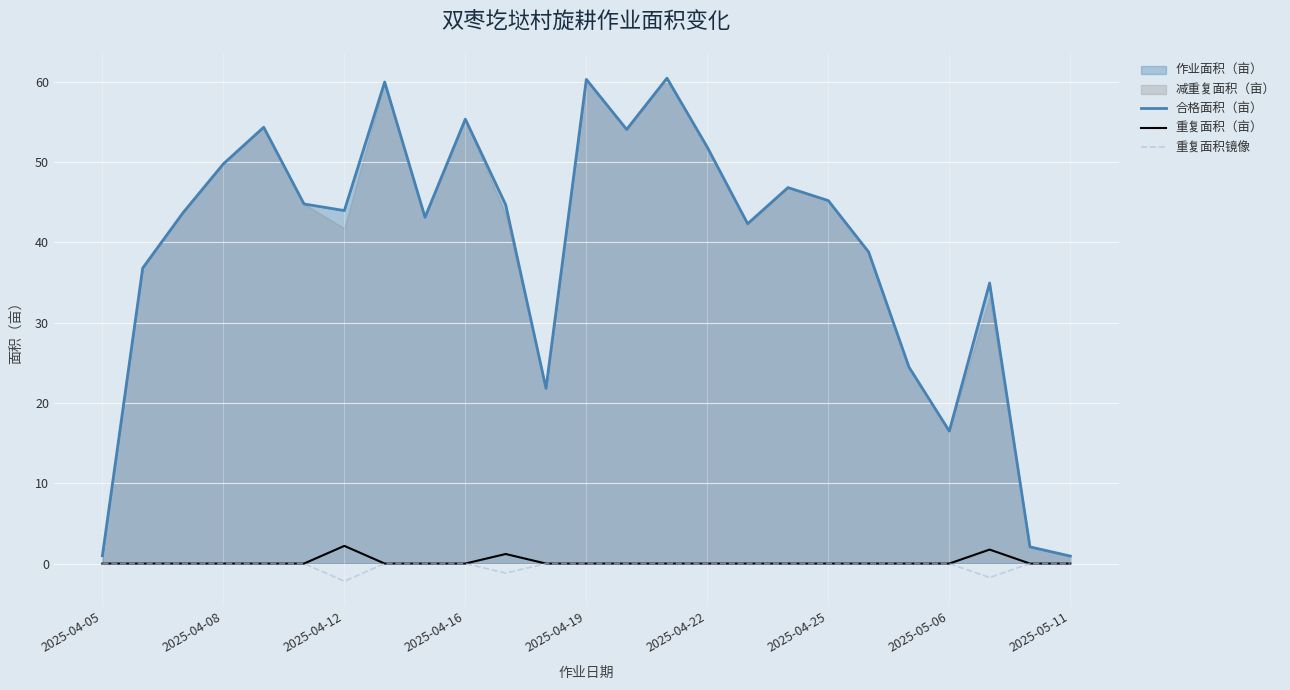

What is the smallest value displayed?

-2.2